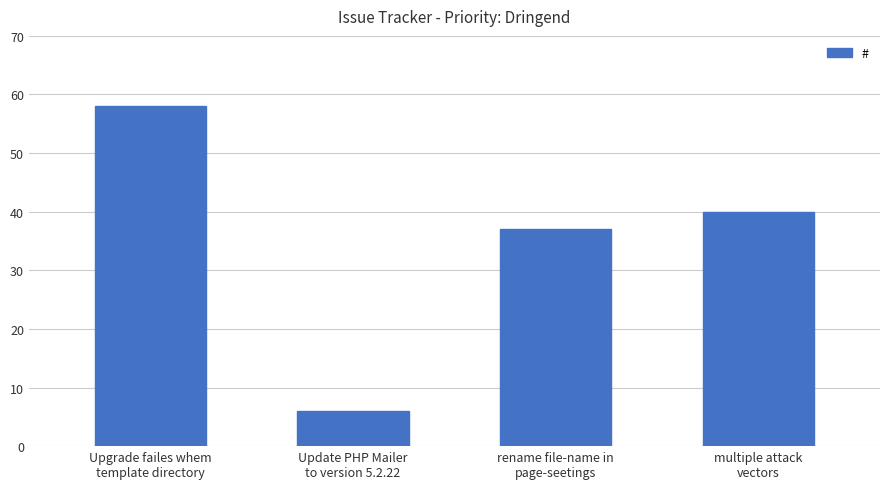

What position from the left is Update PHP Mailer
to version 5.2.22?

2